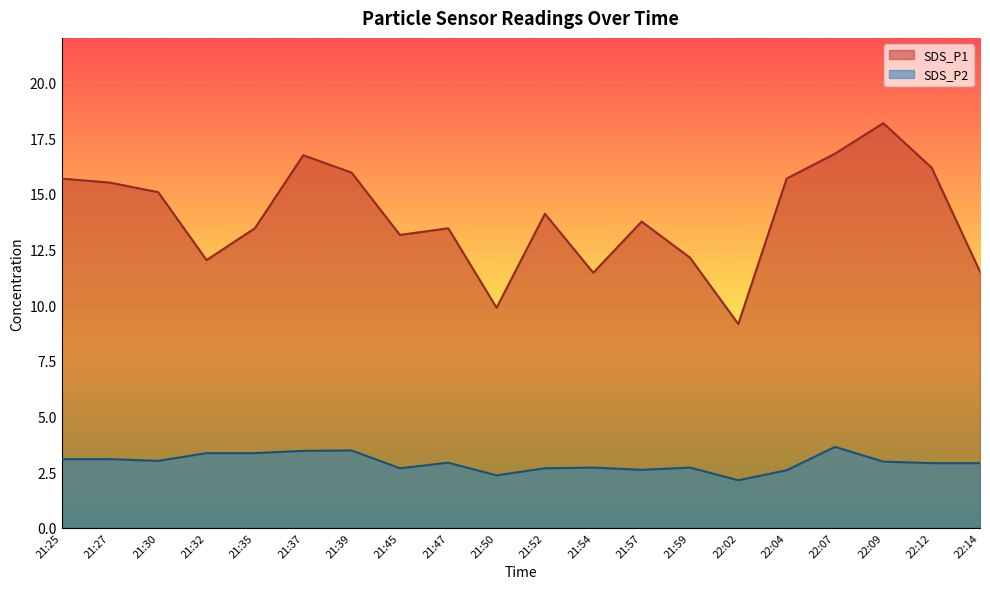

What is the smallest value displayed?

2.1